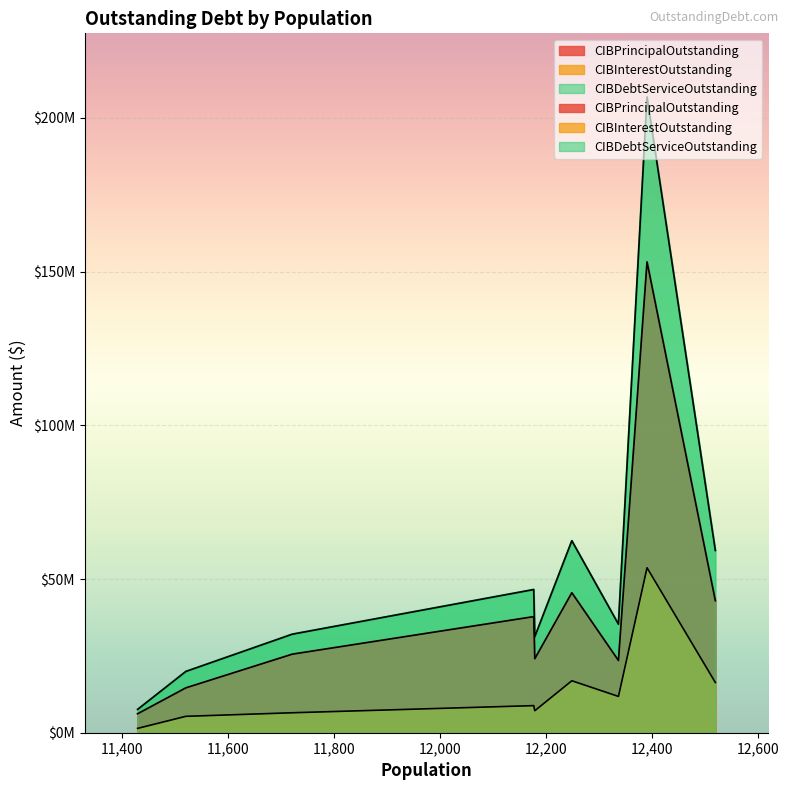

Reading left to right, transcribe all the data shown in this chart.

CIBPrincipalOutstanding: Richmond=42940000.0	Granbury=153143000.0	Levelland=23485000.0	Borger=45530000.0	El Campo=24063000.0	Webster=37755000.0	Selma=25550000.0	Roma=14588000.0	Leon Valley=6170000.0
CIBInterestOutstanding: Richmond=16336875.2	Granbury=53661556.4	Levelland=11808771.8	Borger=16902166.2	El Campo=7153620.3	Webster=8814568.8	Selma=6494414.3	Roma=5334870.4	Leon Valley=1417456.3
CIBDebtServiceOutstanding: Richmond=59276875.2	Granbury=206804556.4	Levelland=35293771.8	Borger=62432166.2	El Campo=31216620.3	Webster=46569568.8	Selma=32044414.3	Roma=19922870.4	Leon Valley=7587456.3